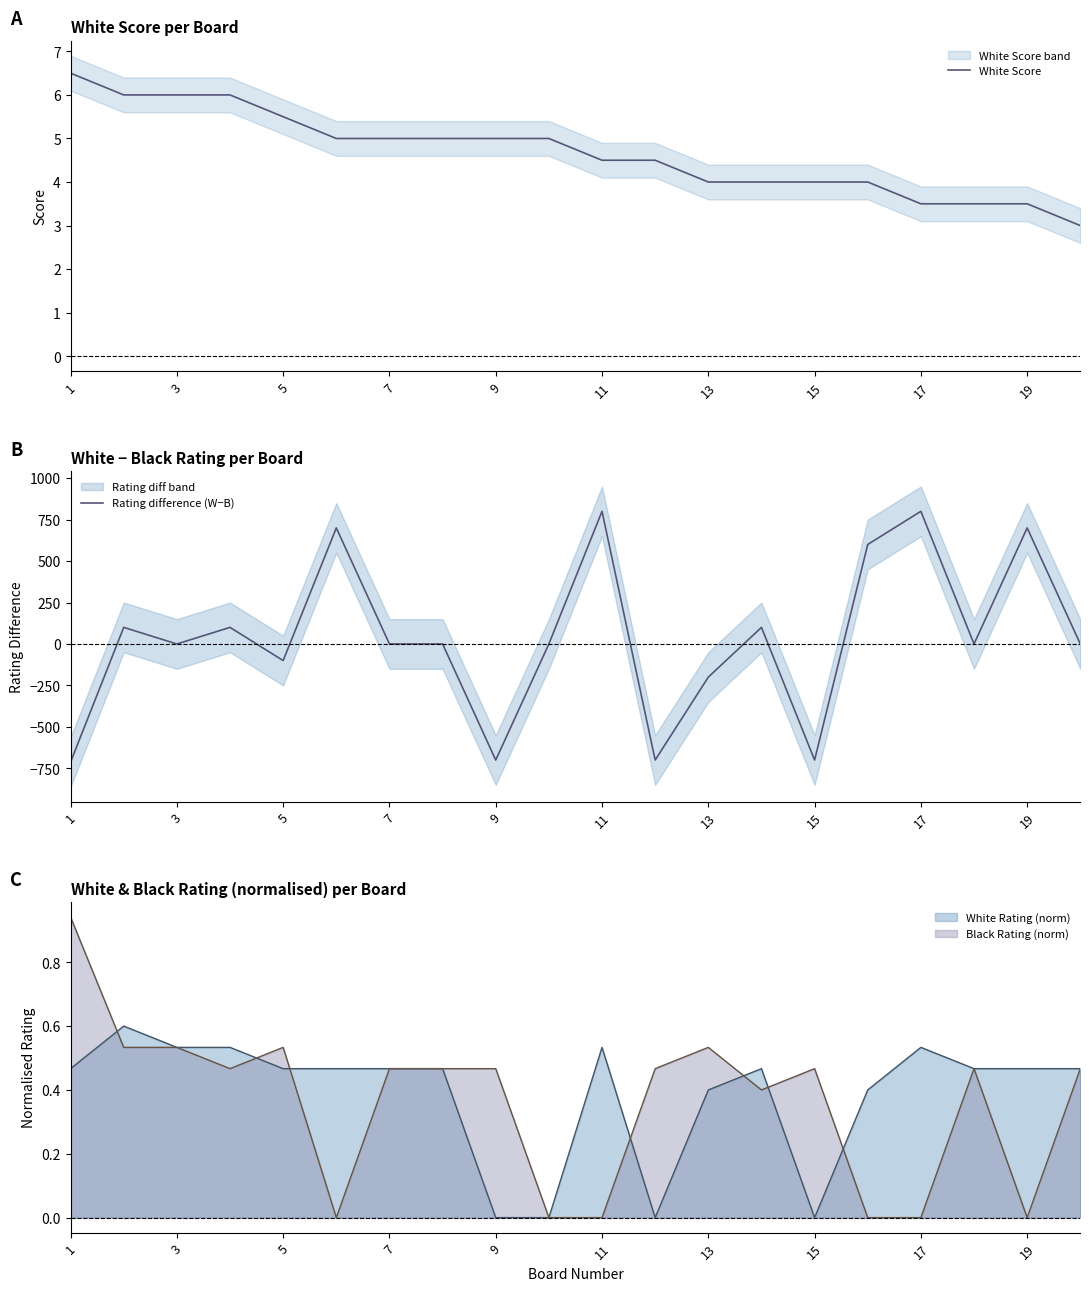

What is the approximate value of White Score at 11?

4.5